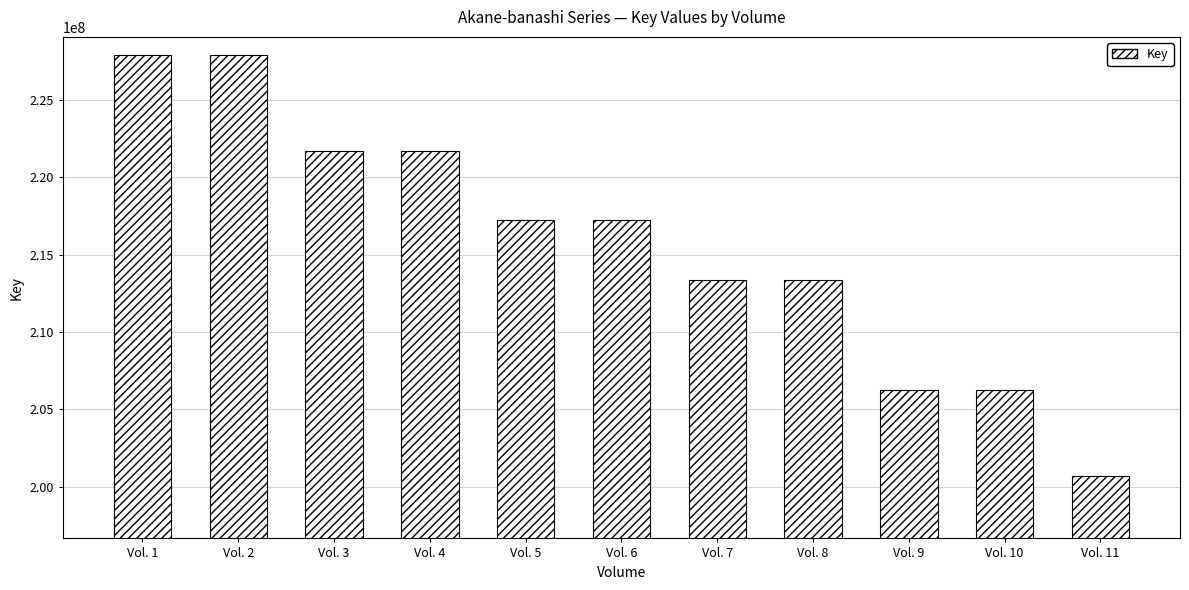

What is the approximate value at Vol. 10?

206248036